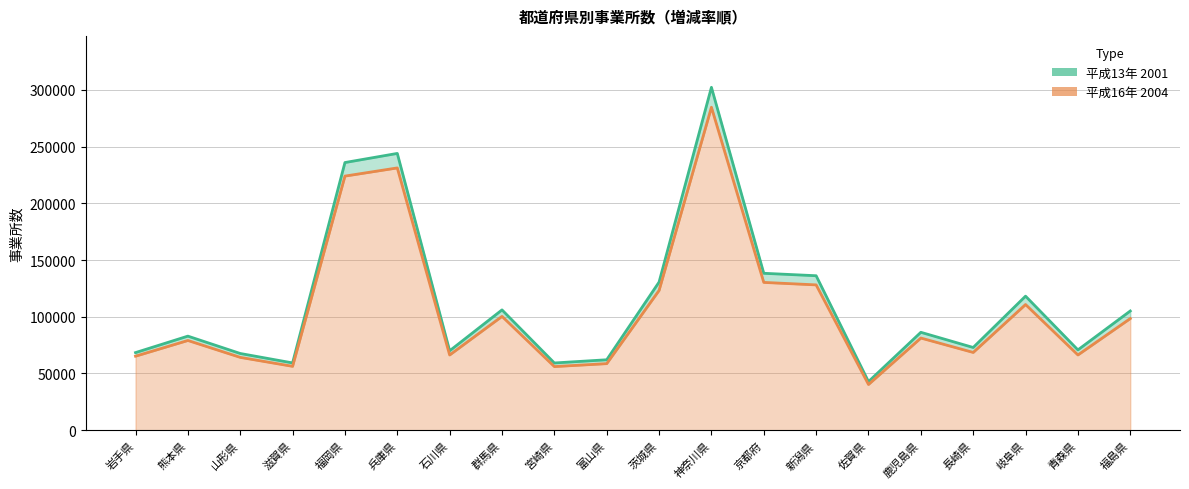

Reading left to right, what are all the values shown in this chart?

平成13年 2001: 岩手県=68387	熊本県=82910	山形県=67608	滋賀県=59295	福岡県=235914	兵庫県=243951	石川県=69982	群馬県=106034	宮崎県=59246	富山県=62074	茨城県=130536	神奈川県=302217	京都府=138298	新潟県=136143	佐賀県=42808	鹿児島県=86280	長崎県=72900	岐阜県=118147	青森県=70780	福島県=105069
平成16年 2004: 岩手県=65226	熊本県=79080	山形県=64190	滋賀県=56296	福岡県=223964	兵庫県=231174	石川県=66291	群馬県=100306	宮崎県=56067	富山県=58661	茨城県=123187	神奈川県=284658	京都府=130267	新潟県=128071	佐賀県=40290	鹿児島県=81228	長崎県=68534	岐阜県=110771	青森県=66313	福島県=98408